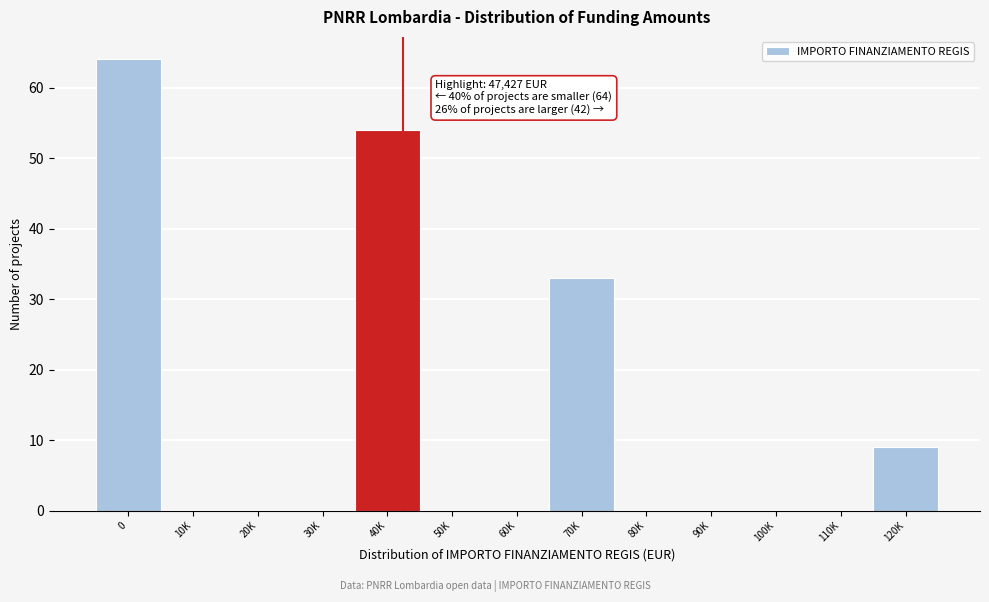

Reading right to left, list all the values displayed in this chart.

120K=9	110K=0	100K=0	90K=0	80K=0	70K=33	60K=0	50K=0	40K=54	30K=0	20K=0	10K=0	0=64